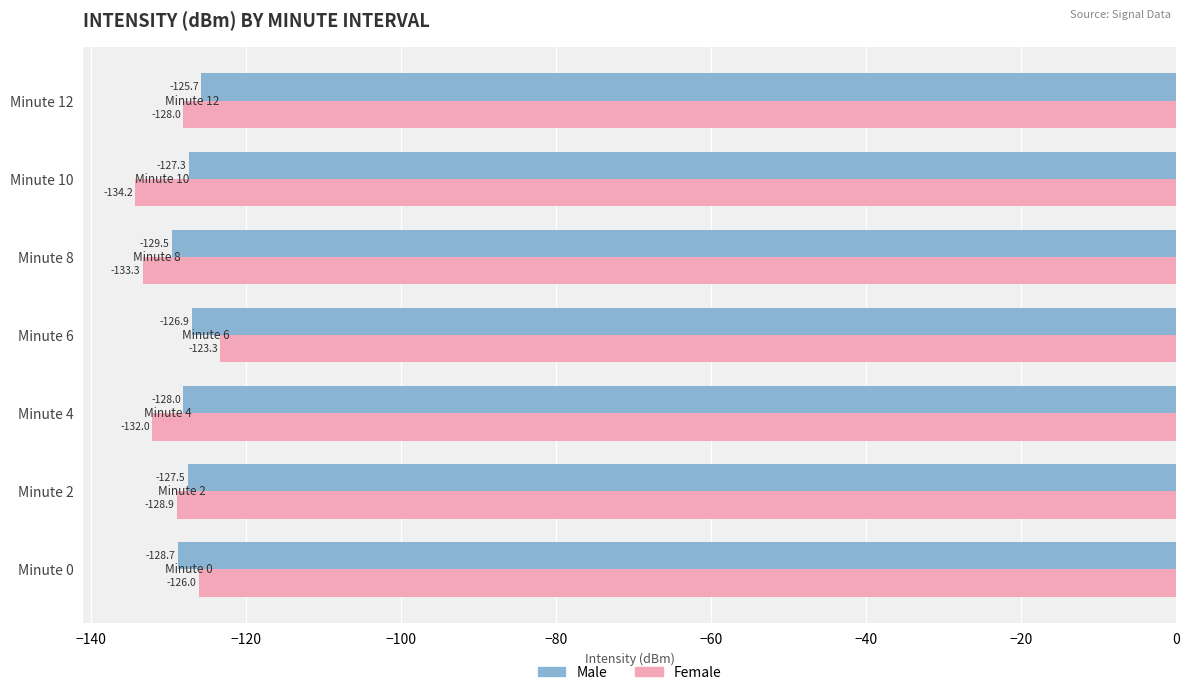

What is the approximate value of Female at Minute 6?

-123.3